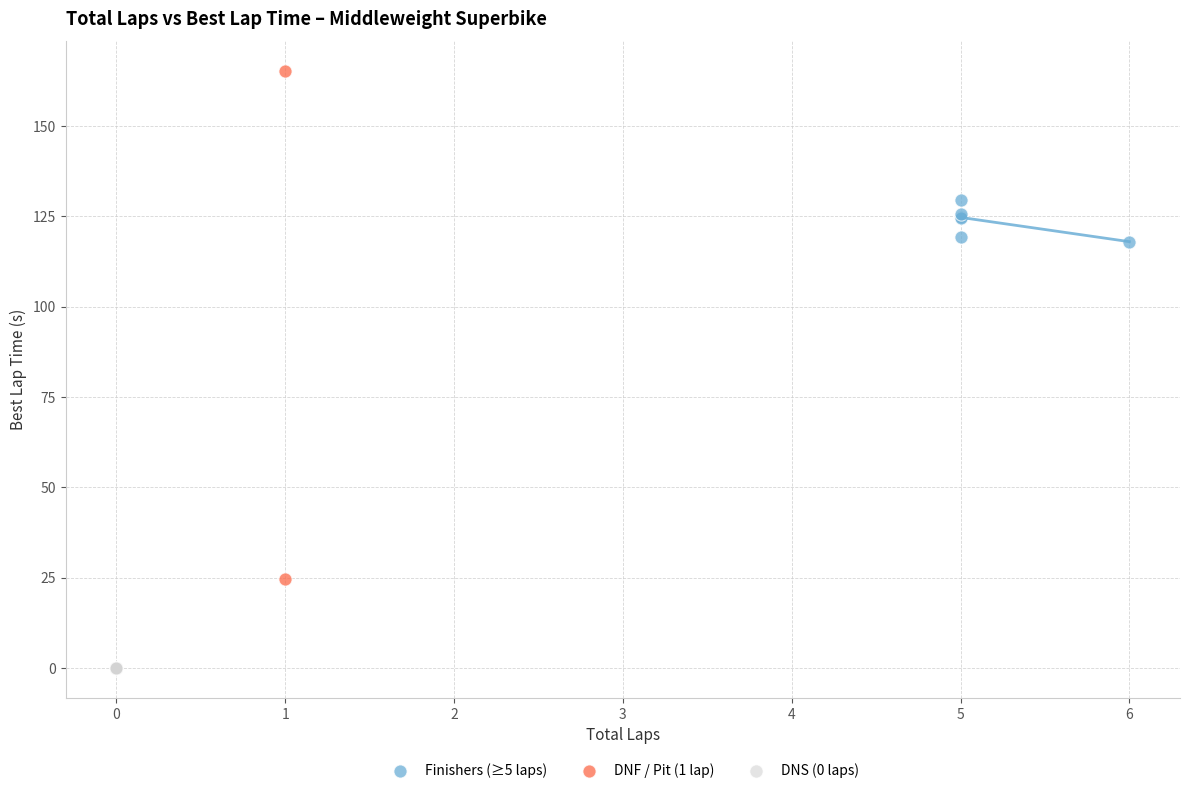

Which series contains the lowest Y value?

DNS (0 laps)